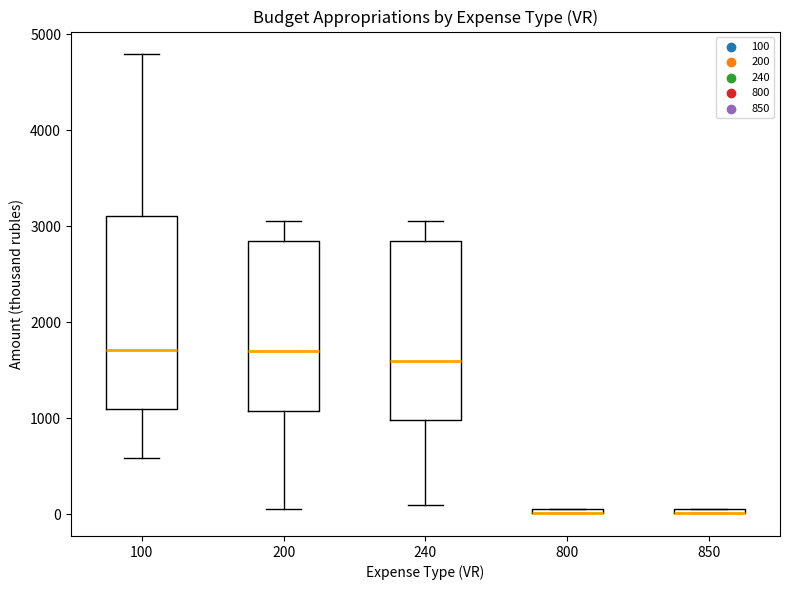

Which box is the tallest, from its lower edge to its upper edge?

100